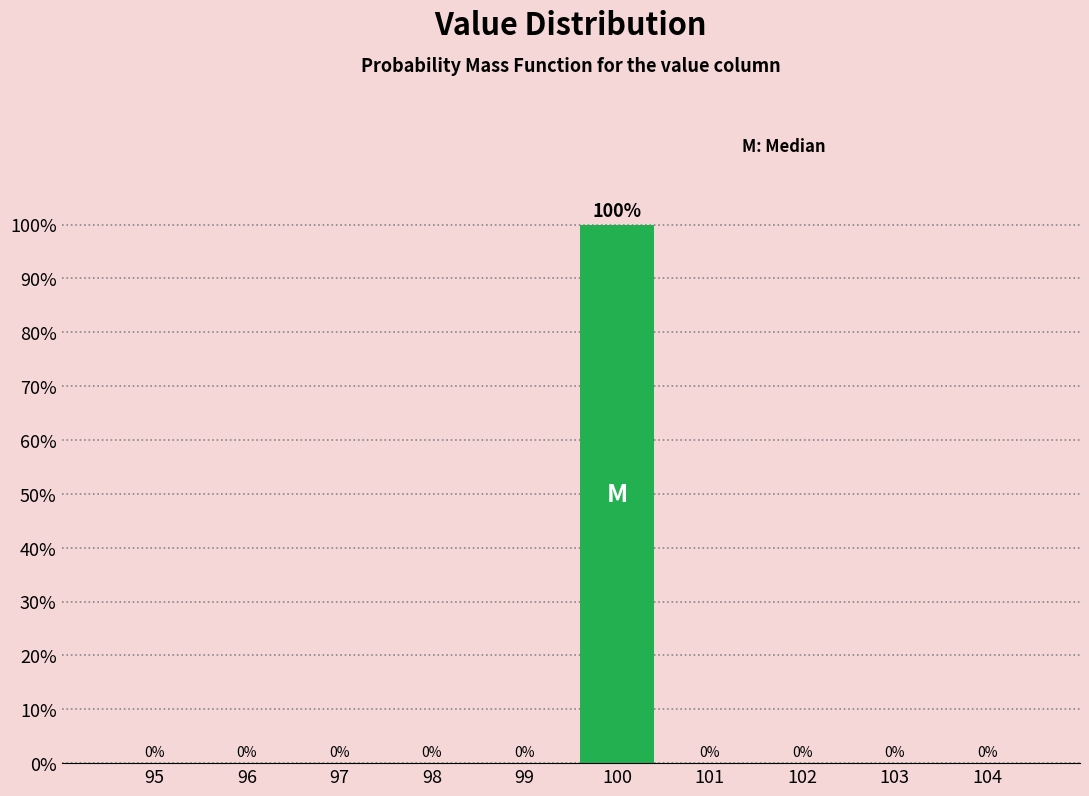

Reading right to left, extract all data points from this chart.

104=0	103=0	102=0	101=0	100=100	99=0	98=0	97=0	96=0	95=0